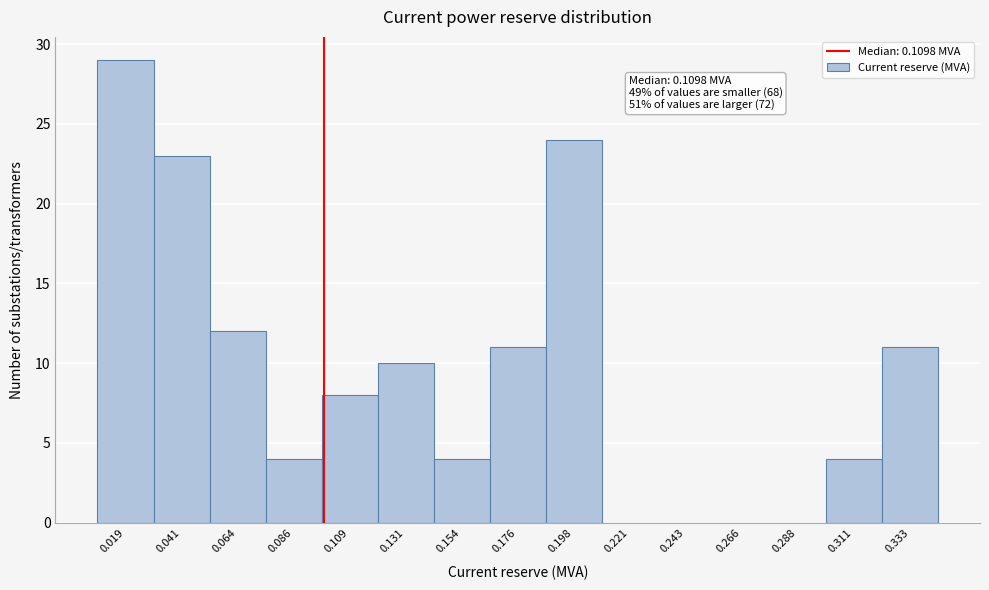

Reading left to right, list all the values displayed in this chart.

0.019=29	0.041=23	0.064=12	0.086=4	0.109=8	0.131=10	0.154=4	0.176=11	0.198=24	0.221=0	0.243=0	0.266=0	0.288=0	0.311=4	0.333=11